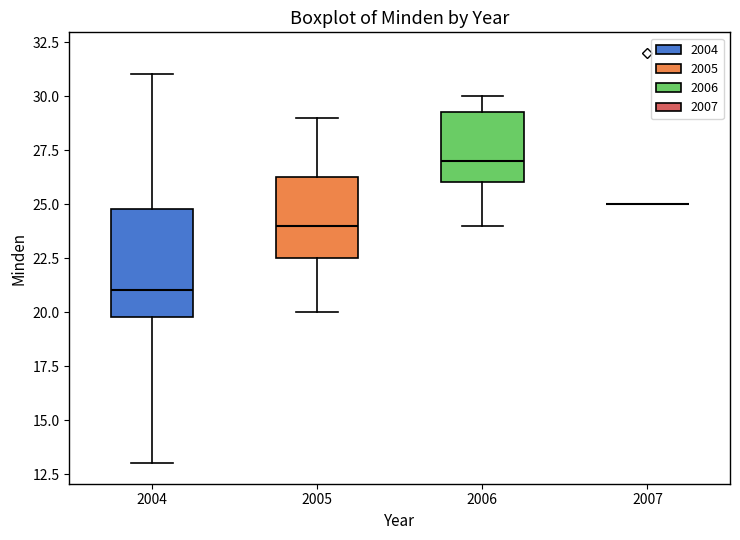

Reading left to right, read every box against the y-axis: the position of its median line, the range the box covers, and the ends of its whiskers. The values are not printed on the chart, so give them approximately, as read against the axis.

2004: median 21.0, box 20.0 to 25.0, whiskers 13.0 to 31.0
2005: median 24.0, box 22.5 to 26.5, whiskers 20.0 to 29.0
2006: median 27.0, box 26.0 to 29.5, whiskers 24.0 to 30.0
2007: box collapsed to a line at 25.0, whiskers 25.0 to 25.0